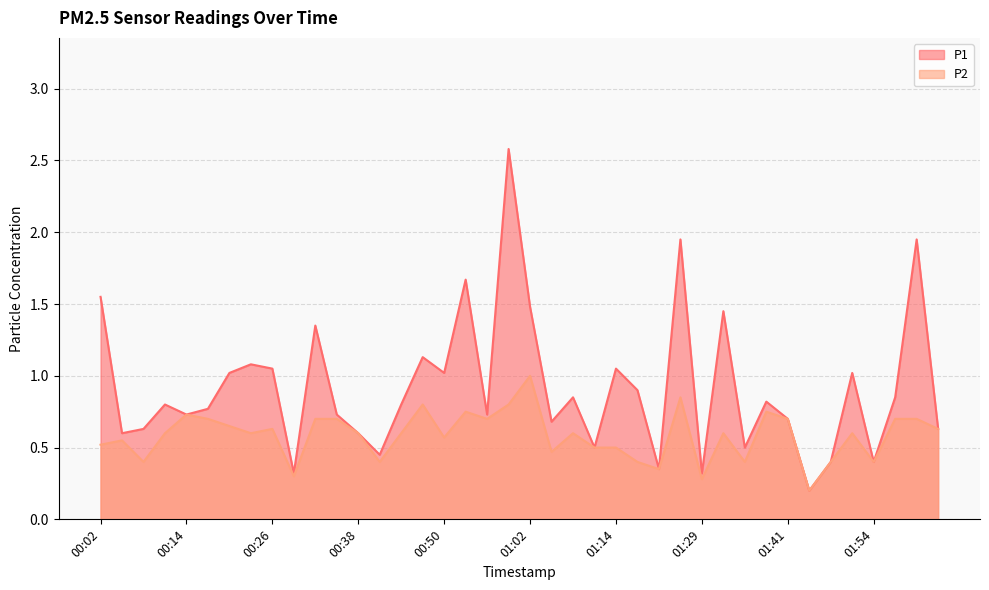

What are all the series names shown in the legend?

P1, P2